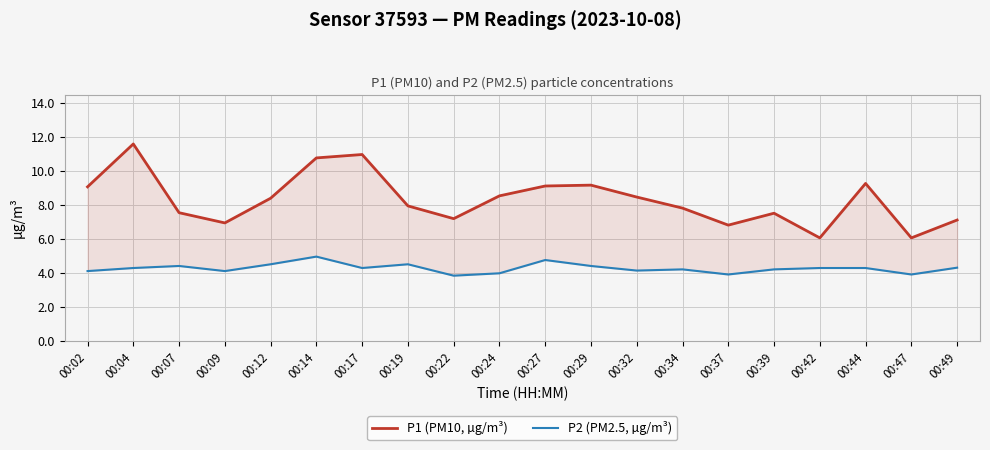

What is the difference between the highest and lowest values at 00:44?

5.0